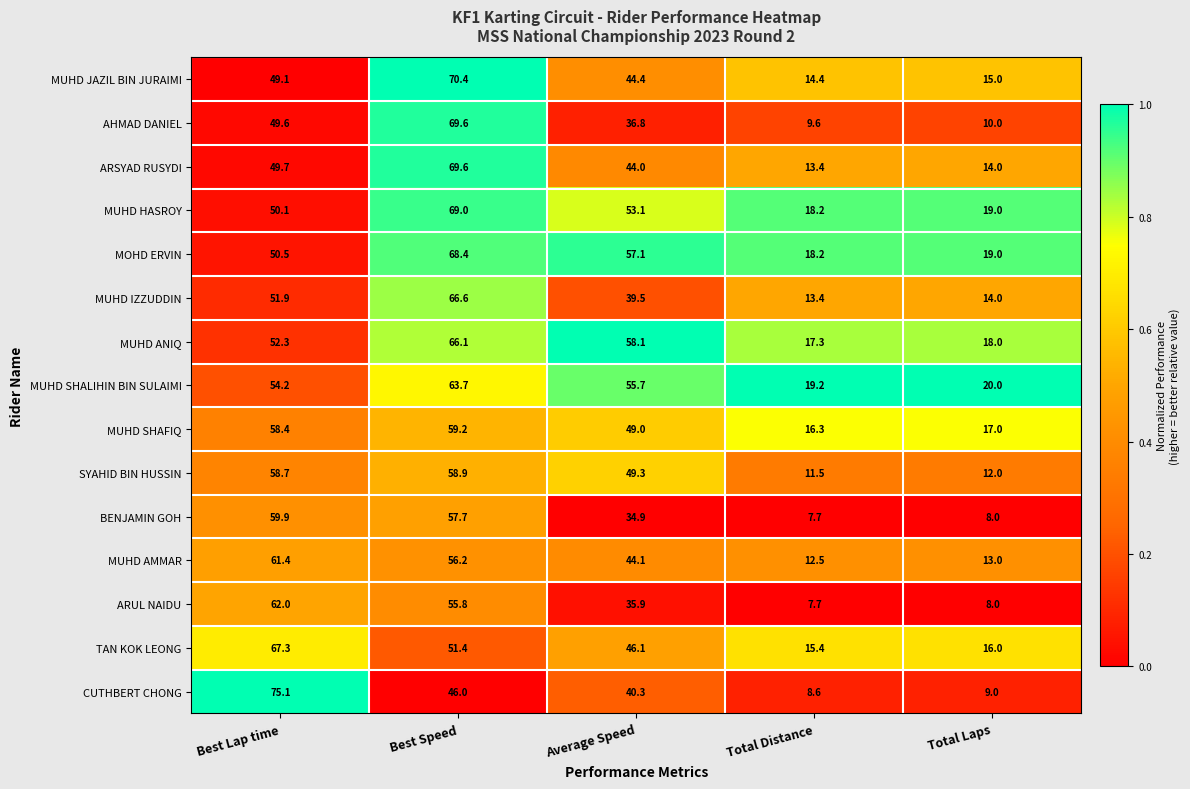

True or false: CUTHBERT CHONG has a value of 4.6 at Total Laps.

False